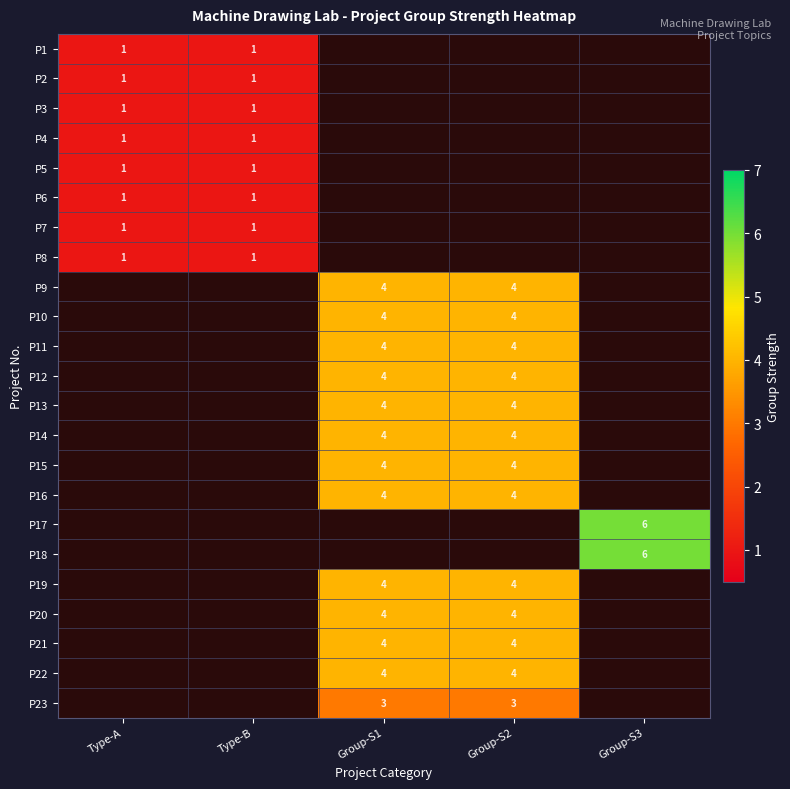

The value of P23 at Group-S2 is 3. True or false?

True